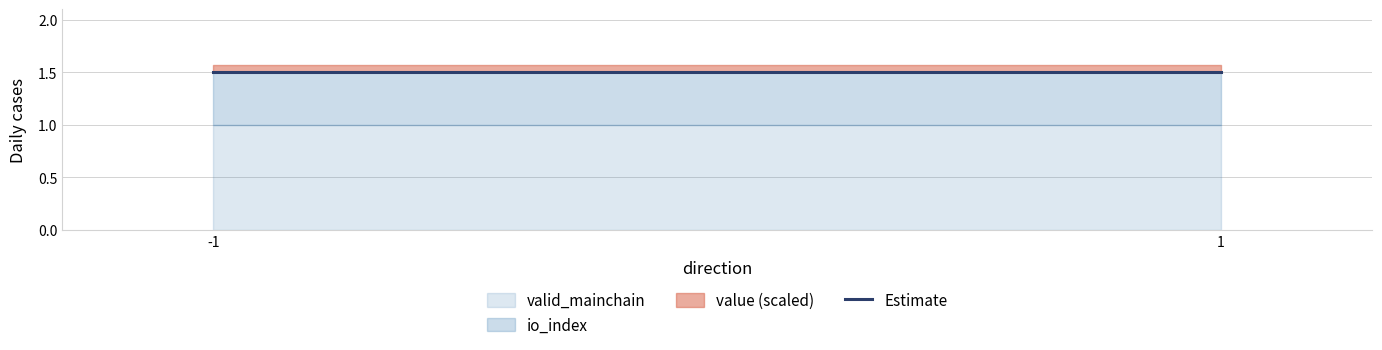

Reading left to right, list the values for the valid_mainchain series.

-1=1.0	1=1.0